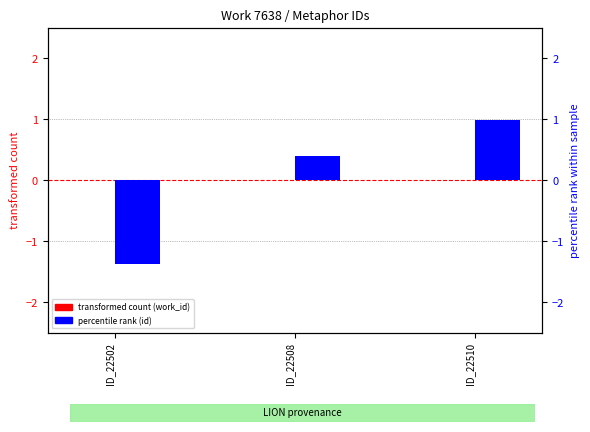

The percentile rank (id) series shows 1.0 at ID_22510. True or false?

True